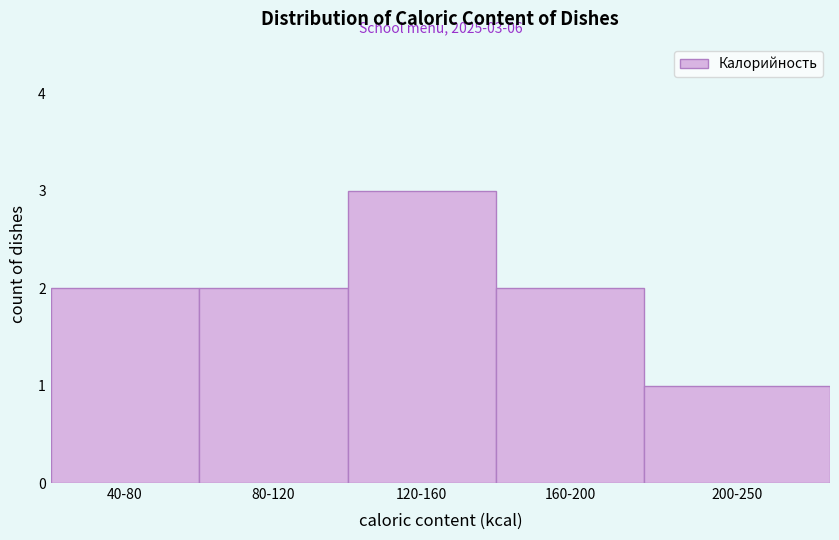

Reading left to right, extract all data points from this chart.

2	2	3	2	1